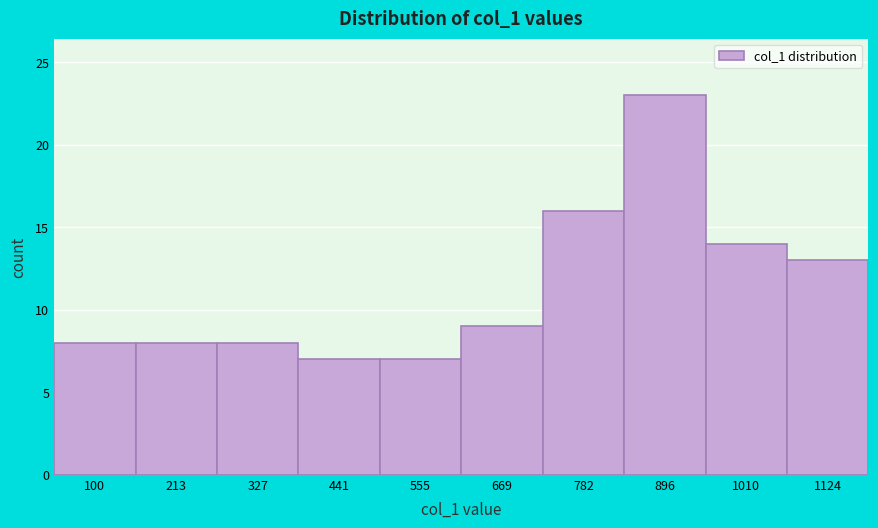

Reading left to right, list all the values displayed in this chart.

100=8	213=8	327=8	441=7	555=7	669=9	782=16	896=23	1010=14	1124=13